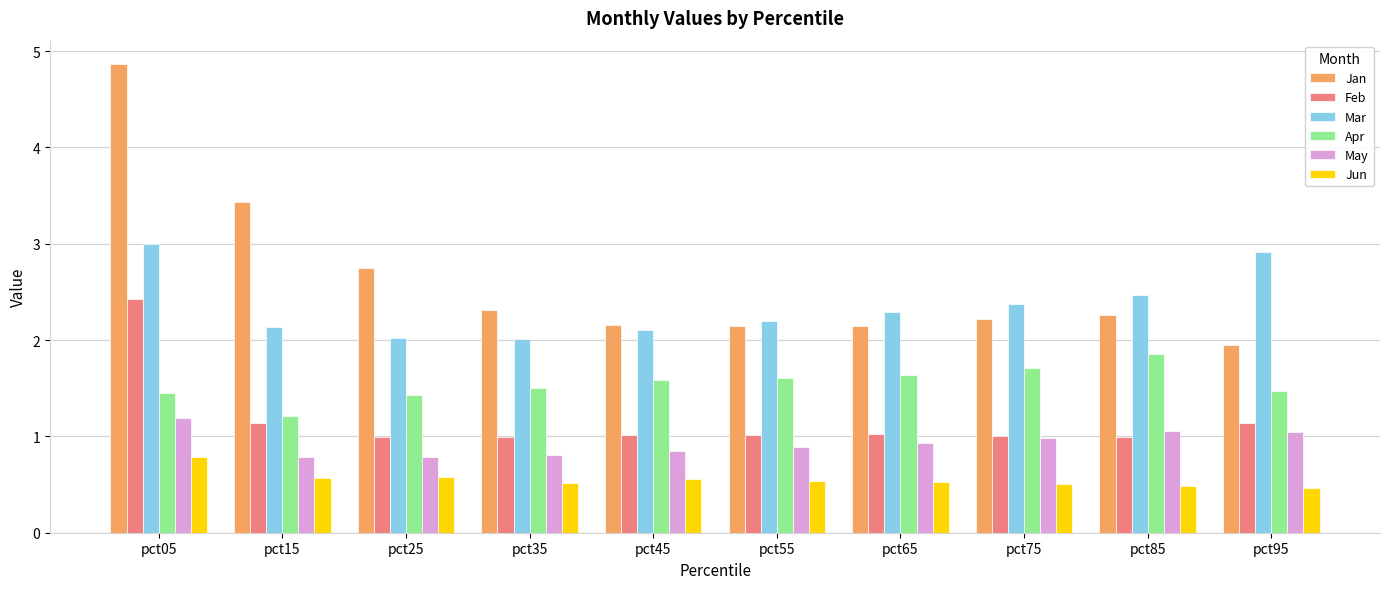

Which series has the largest range (max minus min)?

Jan